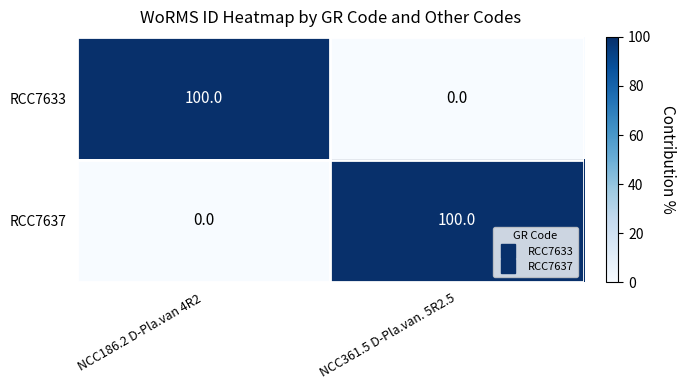

Count the number of data series in this chart.

2